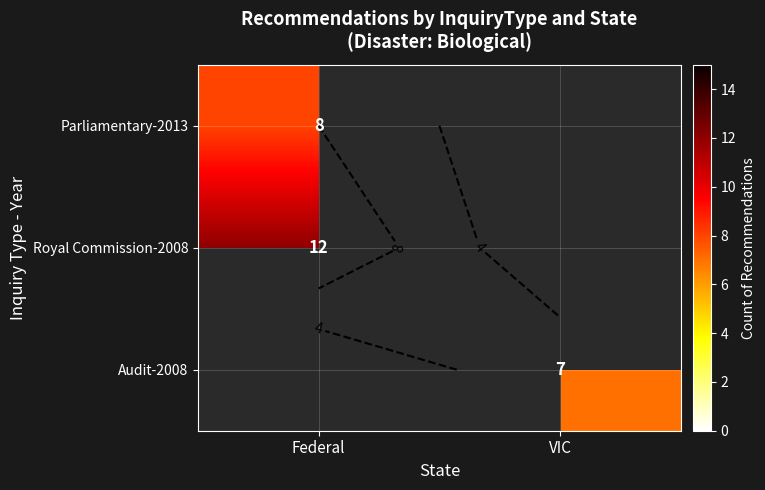

Rank the categories by Royal Commission-2008 value from highest to lowest.

Federal, VIC